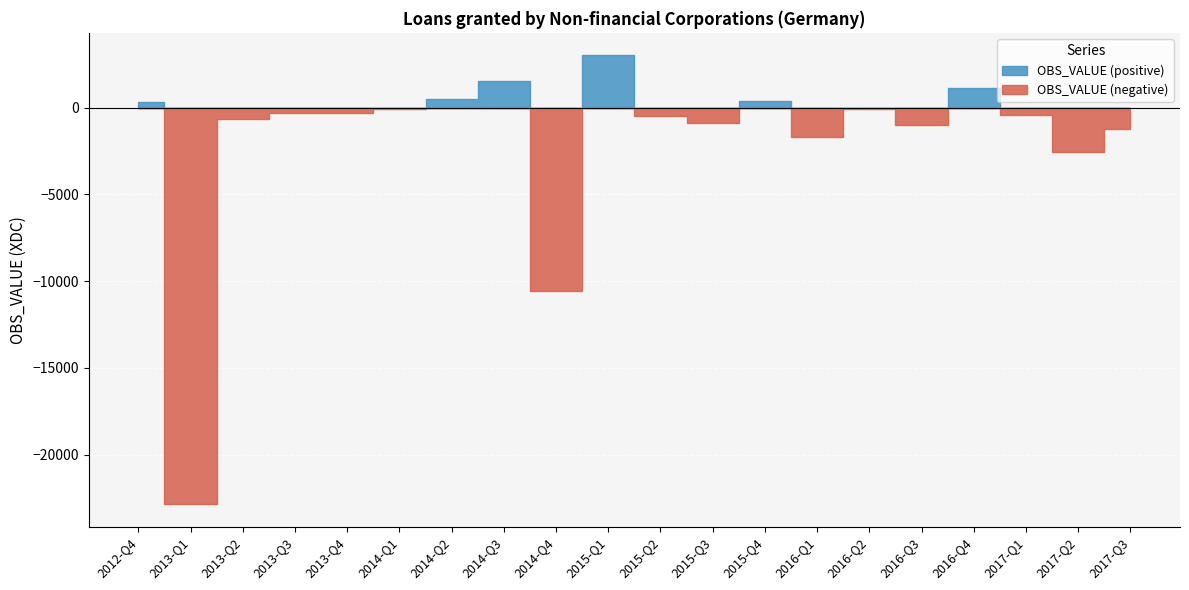

What is the difference between the maximum and minimum values?

25878